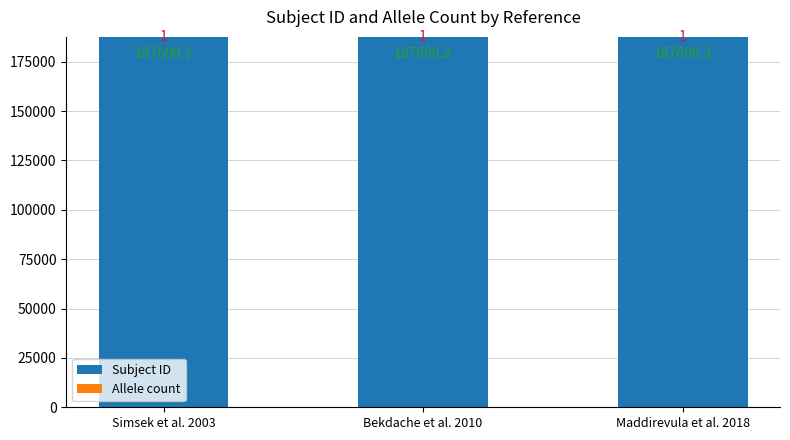

At which label does Subject ID reach its peak?

Maddirevula et al. 2018